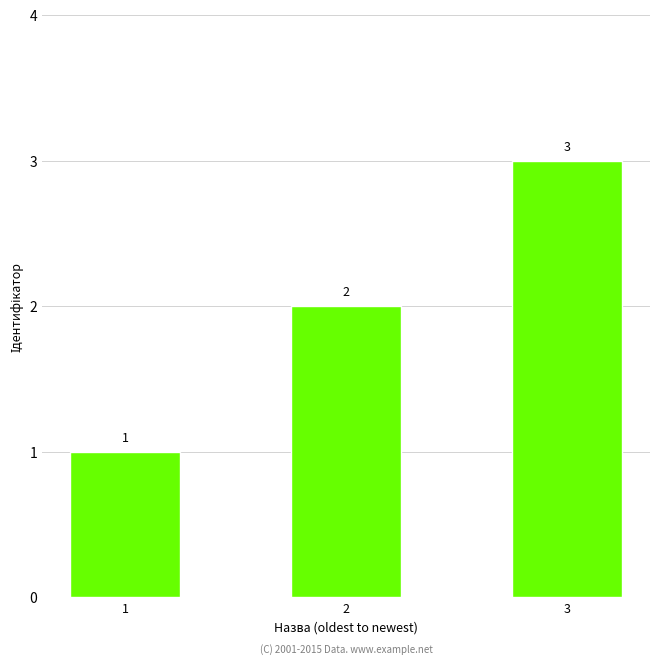

Approximately how many times larger is the value at 1 compared to 3?

0.3